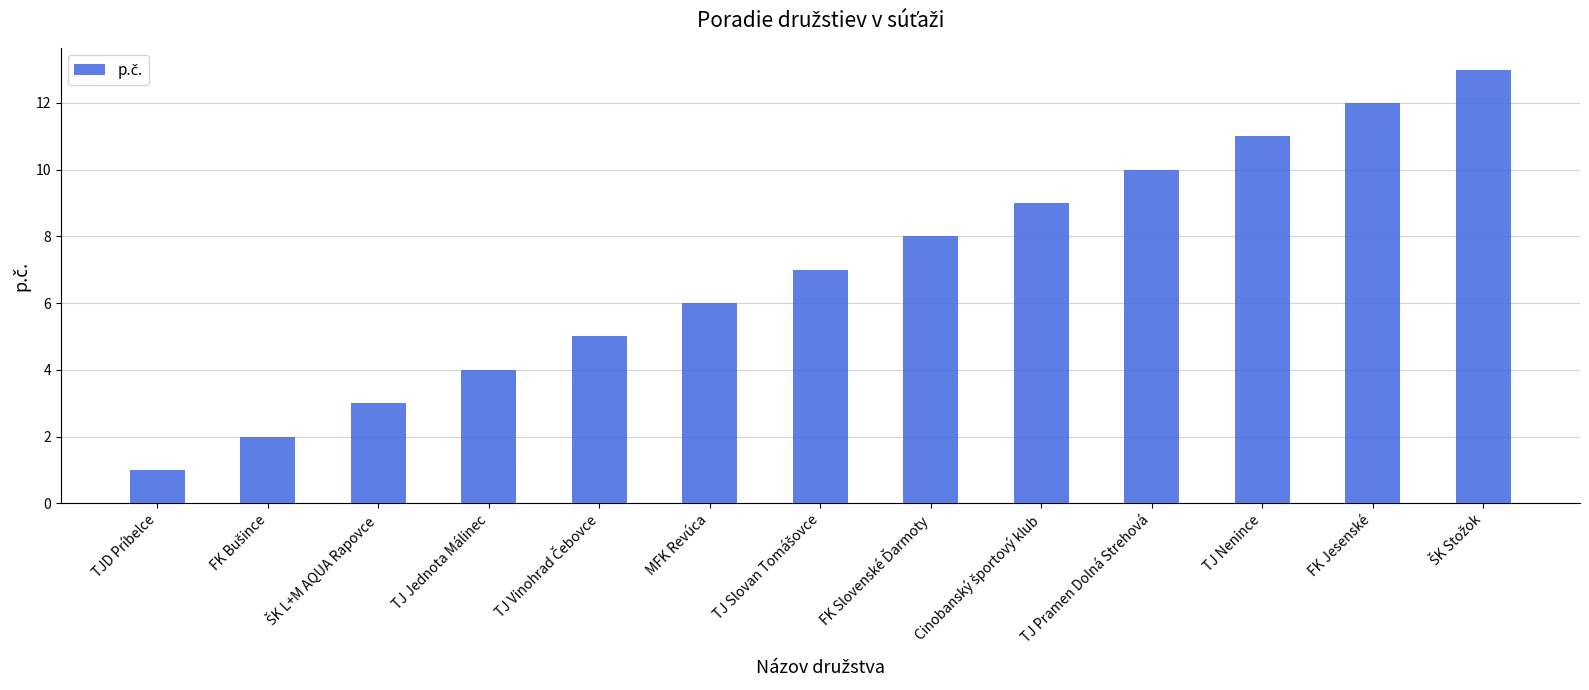

True or false: the data shows 2 at TJ Jednota Málinec.

False